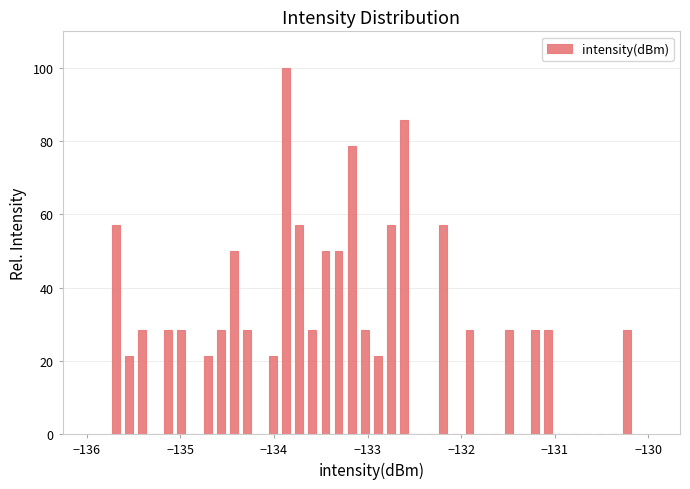

Read against the x-axis, roughly where is the centre of the tallest bar?

-133.9